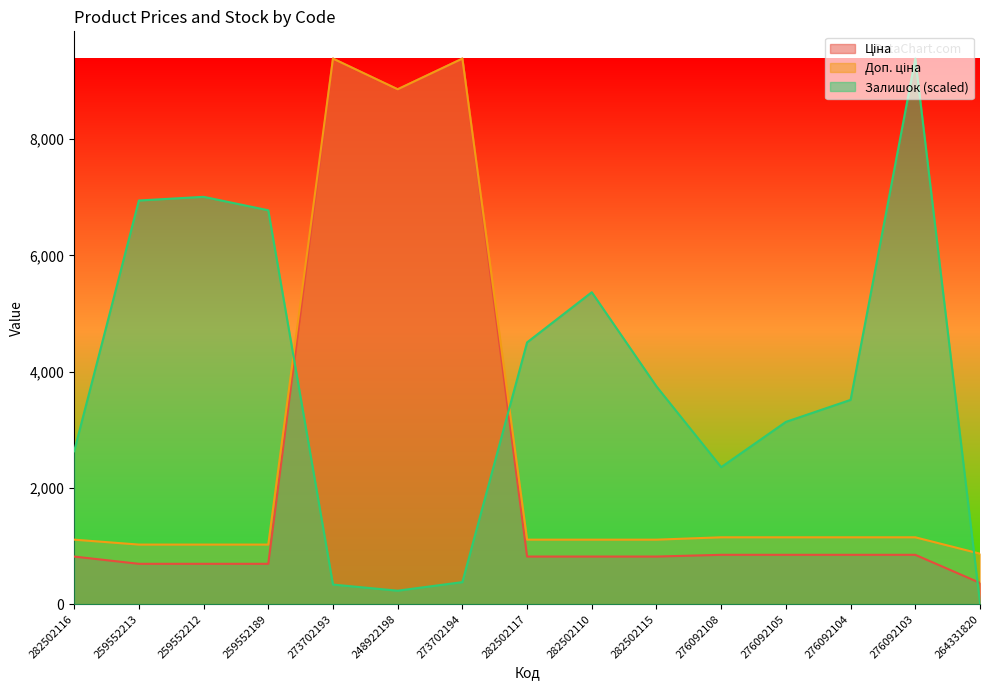

What is the sum of the Ціна values at 276092105 and 259552189?

1542.2